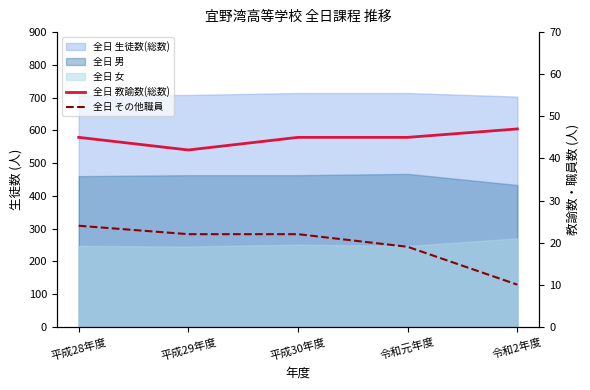

In 全日 教諭数(総数), how many points are lower than both neighbors (excluding endpoints)?

1